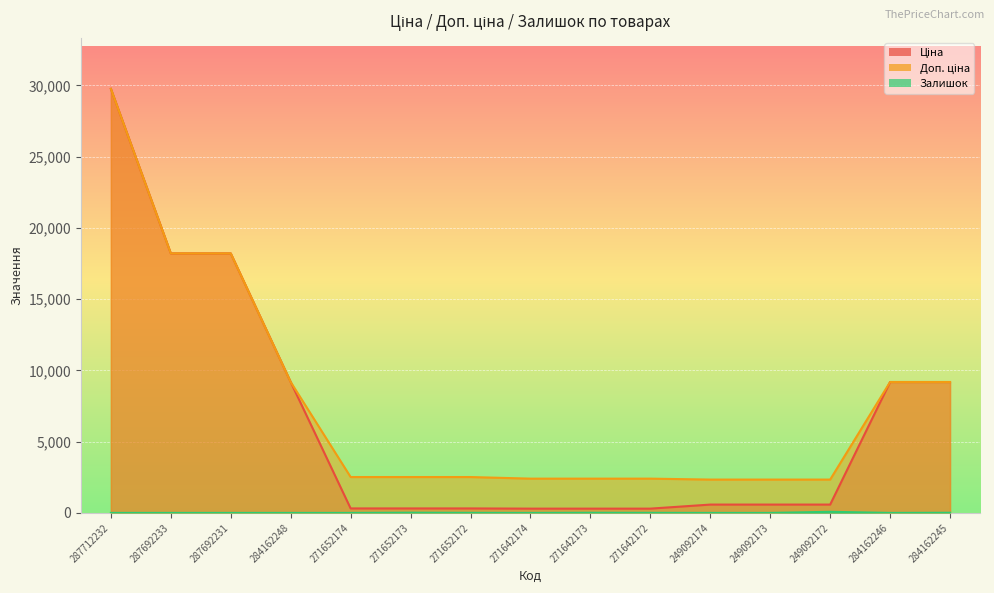

Reading left to right, extract all data points from this chart.

Ціна: 29761.5	18212.0	18212.0	9185.1	314.7	314.7	314.7	300.6	300.6	300.6	584.9	584.9	584.9	9185.1	9185.1
Доп. ціна: 29761.5	18212.0	18212.0	9185.1	2517.5	2517.5	2517.5	2405.2	2405.2	2405.2	2339.7	2339.7	2339.7	9185.1	9185.1
Залишок: 0.0	0.0	0.0	0.0	0.0	16.0	6.0	0.0	11.0	6.0	0.0	0.0	78.0	0.0	11.0